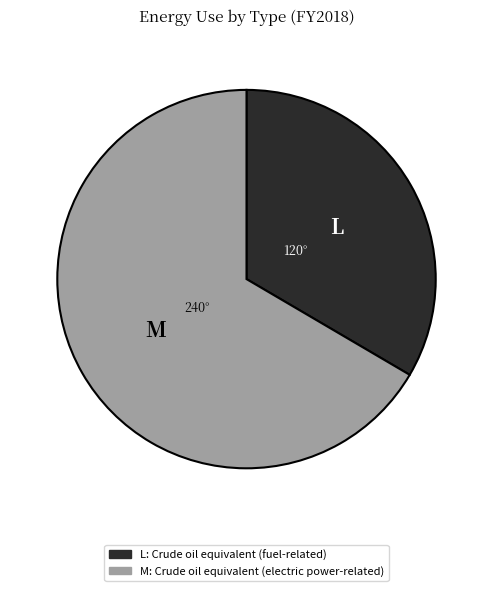

To the nearest percent, what is the difference between the largest and smallest slice percentages?

33%